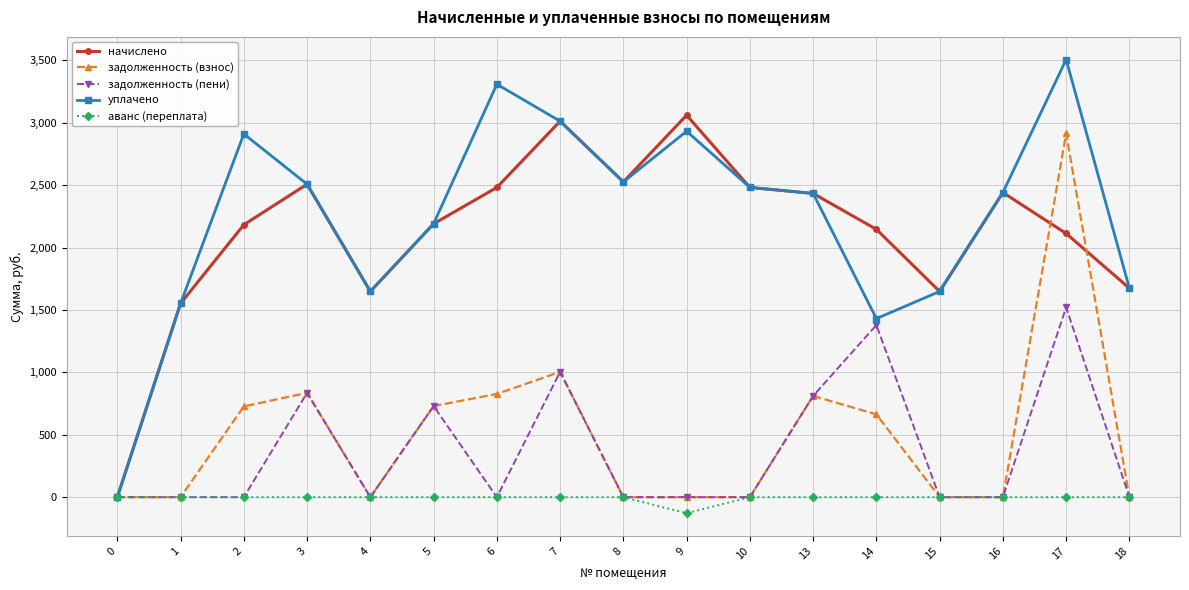

Is the value of задолженность (взнос) at 17 greater than the value of уплачено at 7?

No